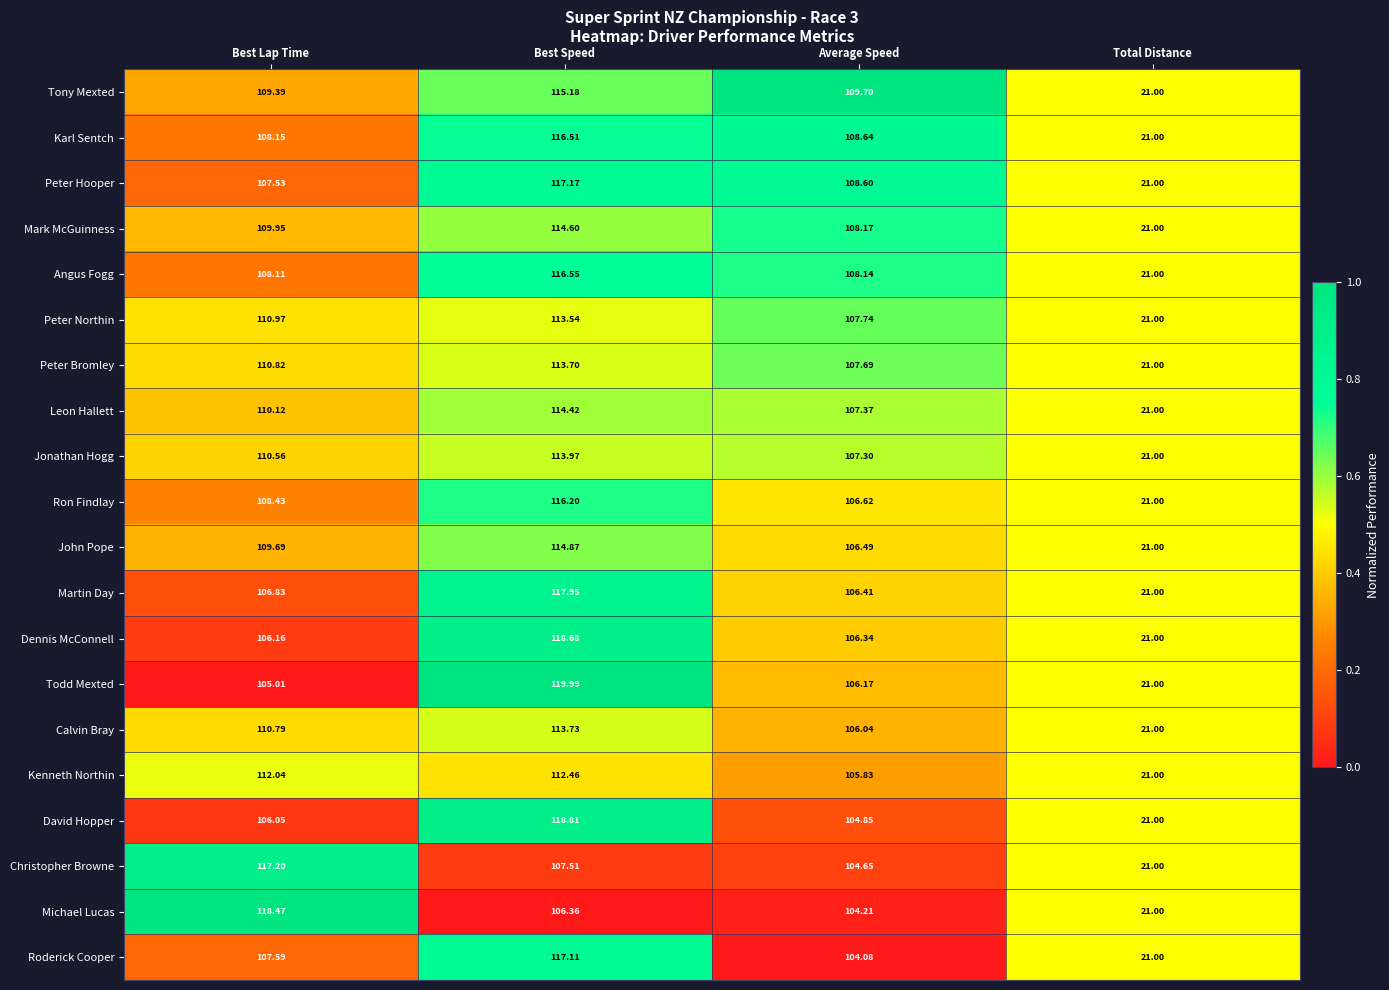

At which label does Jonathan Hogg reach its minimum?

Total Distance